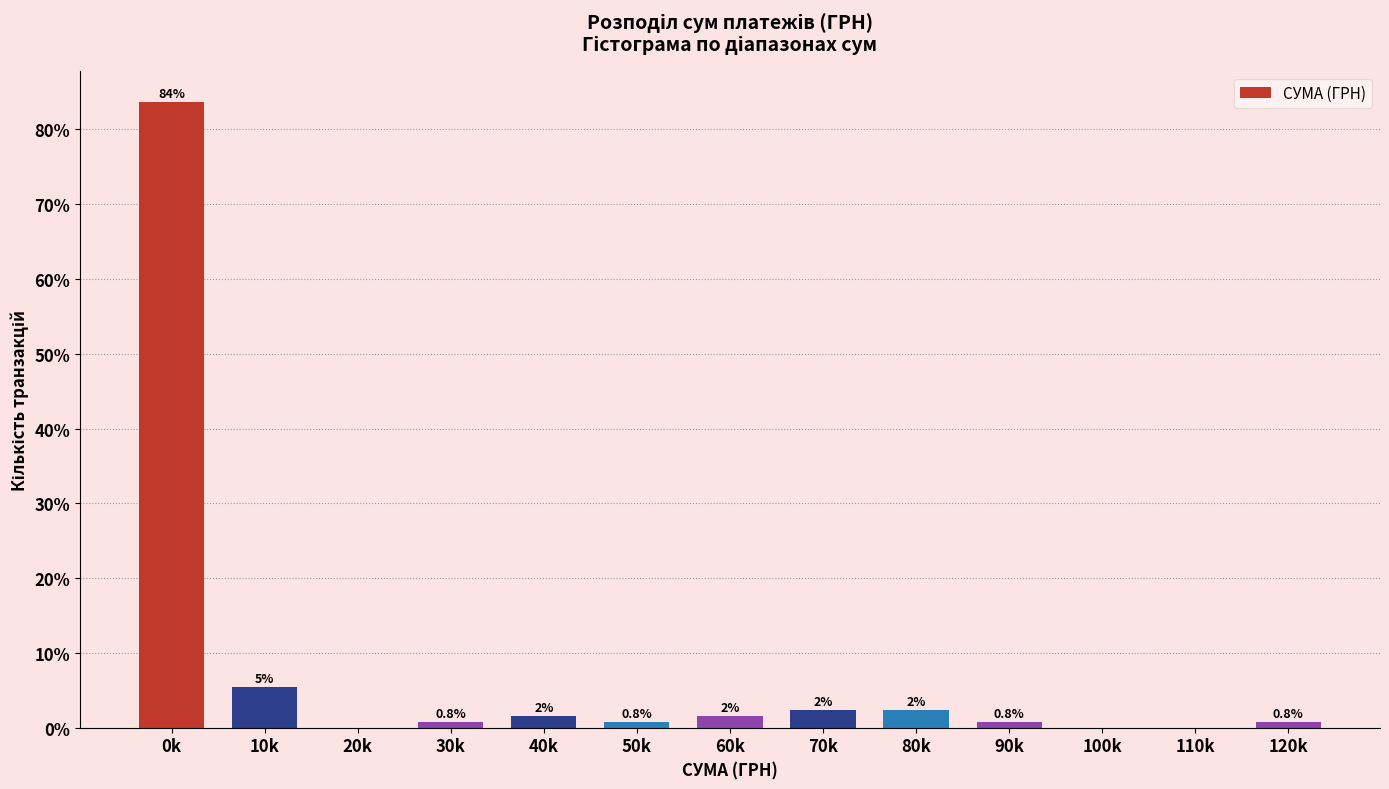

At which label is the value closest to 41?

10k